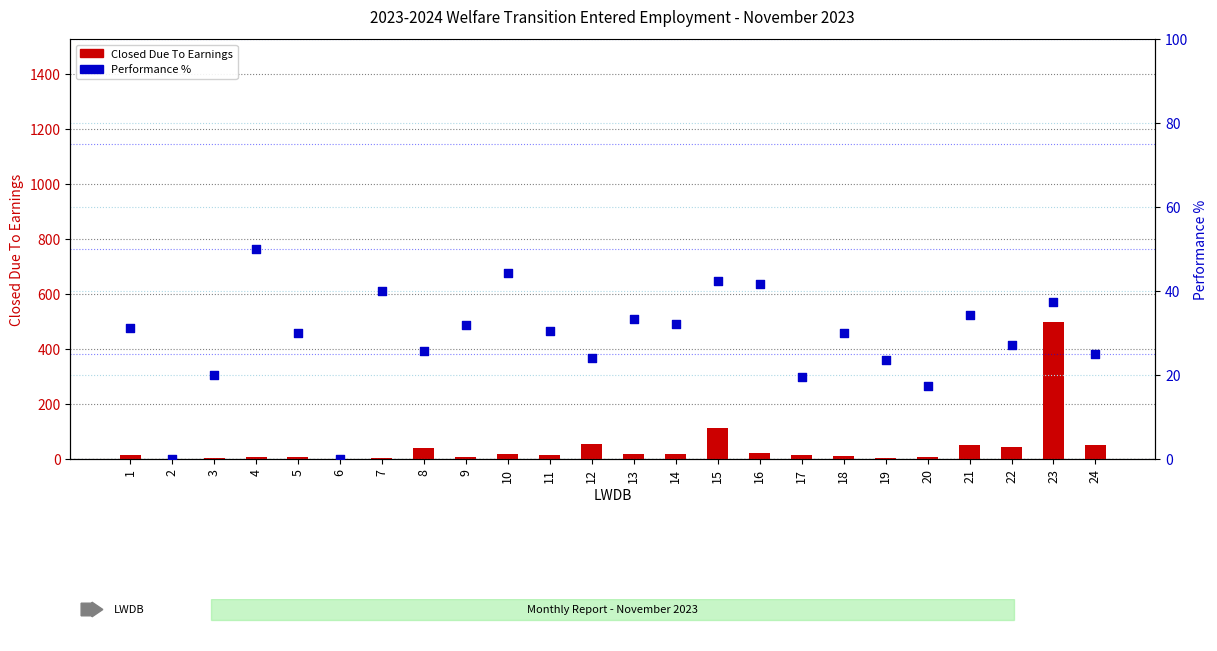

Which series contains the highest Y value?

Closed Due To Earnings